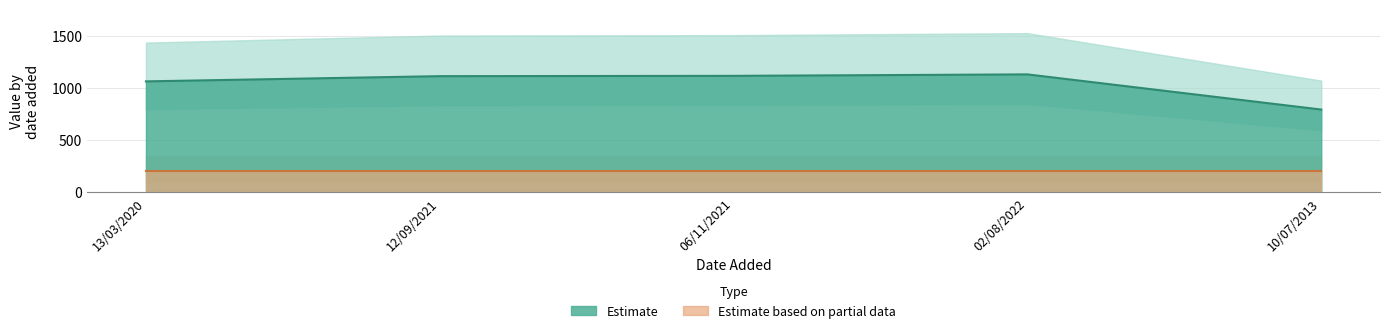

Rank the categories by value from lowest to highest.

10/07/2013, 13/03/2020, 12/09/2021, 06/11/2021, 02/08/2022